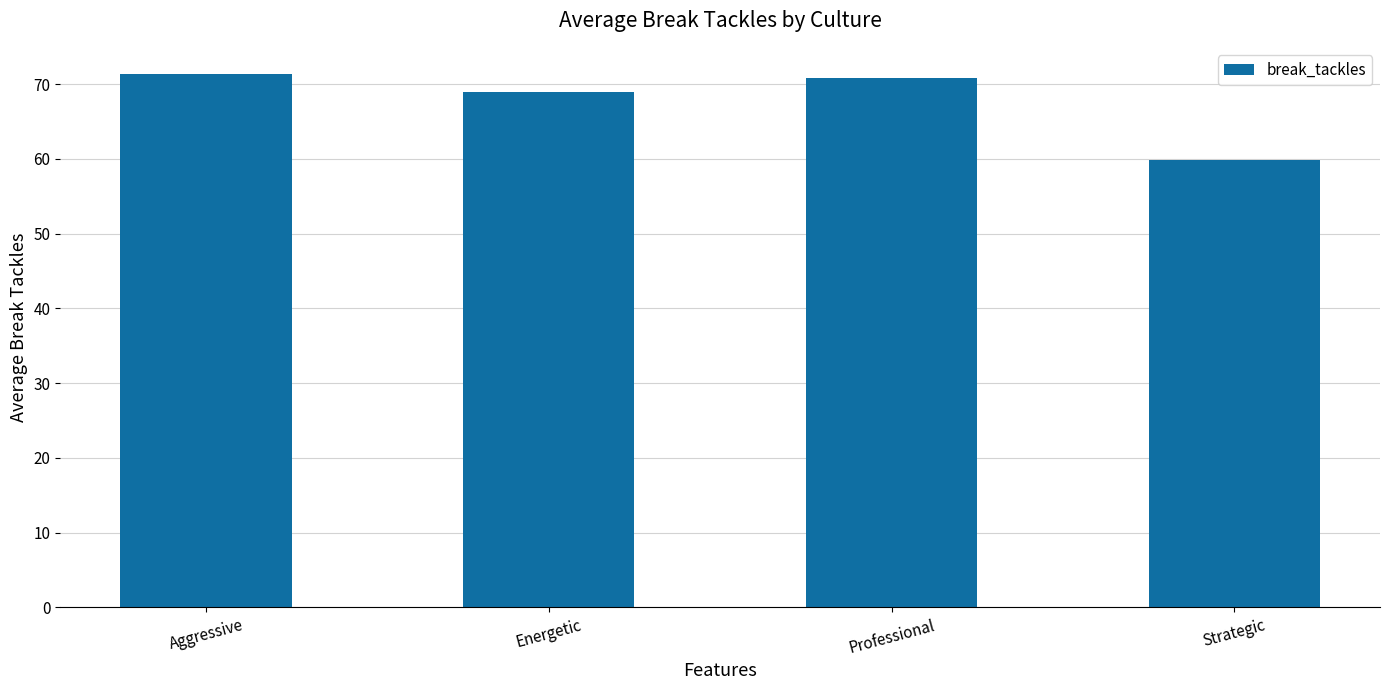

Where does the data first go above 70?

Aggressive